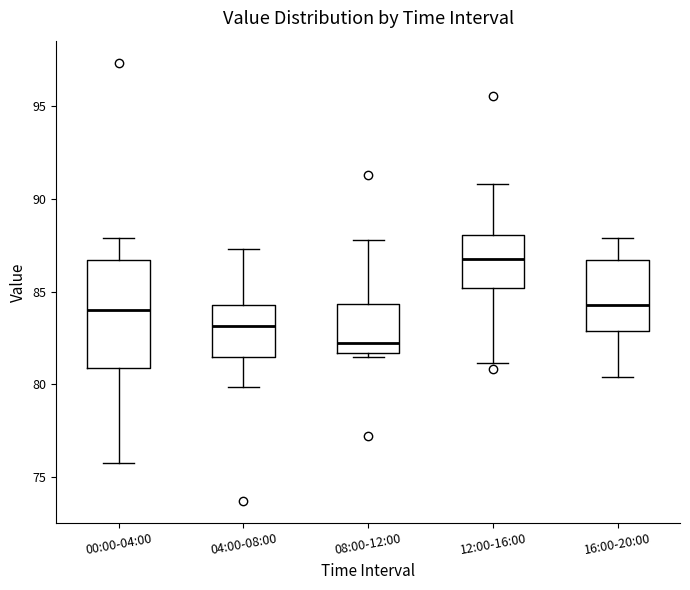

Comparing the boxes themselves (not the whiskers), which one is the tallest?

00:00-04:00